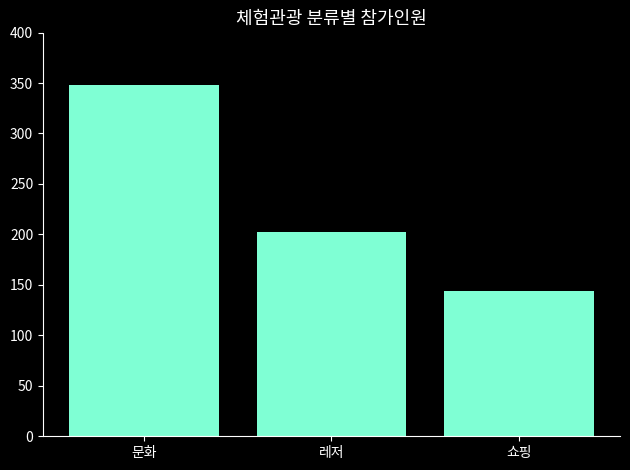

Approximately how many times larger is the value at 쇼핑 compared to 문화?

0.4